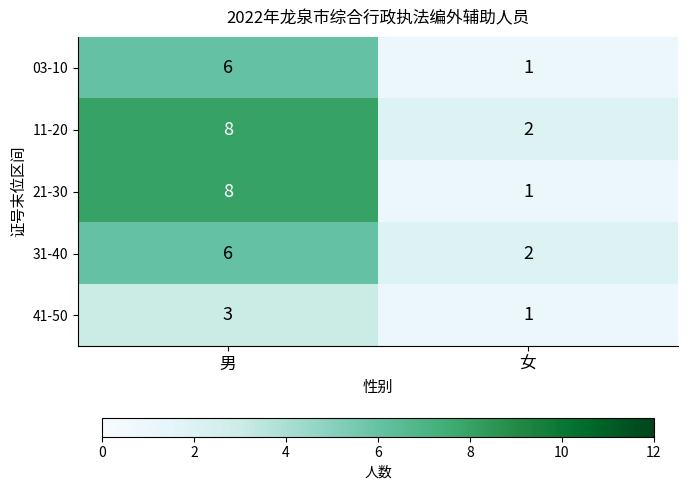

What is the spread (max minus min) of values at 男?

5